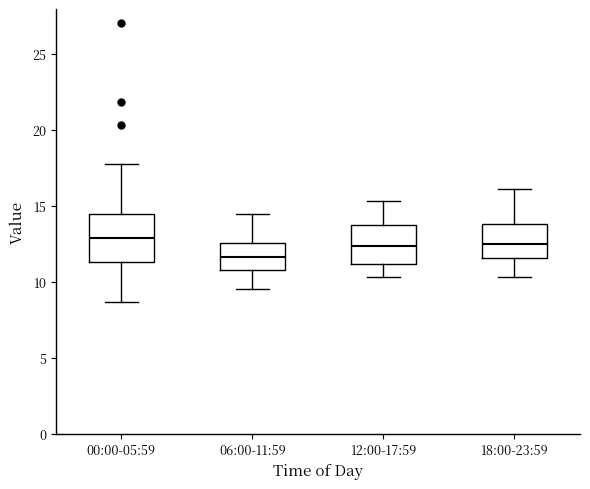

Reading left to right, transcribe this box plot: for each box, give where its median line is, the range the box spans, and where its two whiskers end, as read against the y-axis. The values are not printed on the chart, so give them approximately, as read against the axis.

00:00-05:59: median 13.0, box 11.5 to 14.5, whiskers 8.5 to 17.5
06:00-11:59: median 11.5, box 11.0 to 12.5, whiskers 9.5 to 14.5
12:00-17:59: median 12.5, box 11.0 to 13.5, whiskers 10.5 to 15.5
18:00-23:59: median 12.5, box 11.5 to 14.0, whiskers 10.5 to 16.0